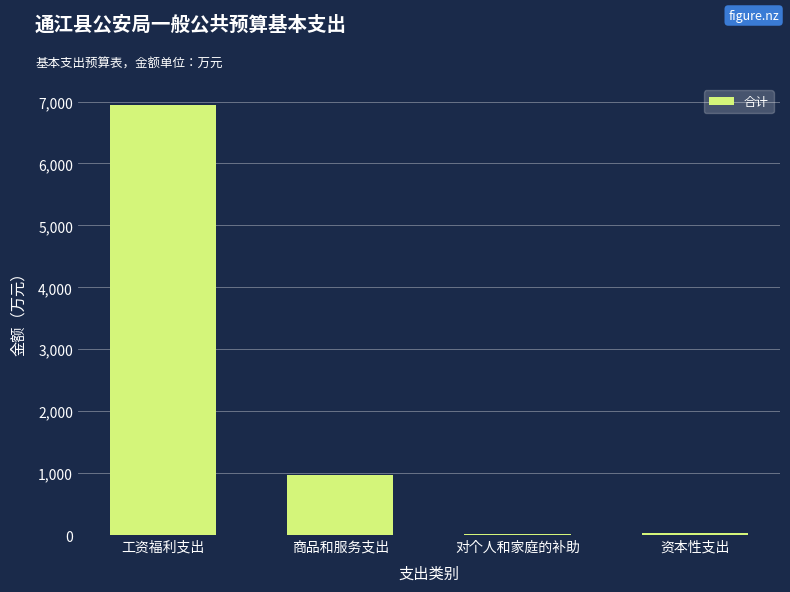

Between 对个人和家庭的补助 and 工资福利支出, which is larger?

工资福利支出